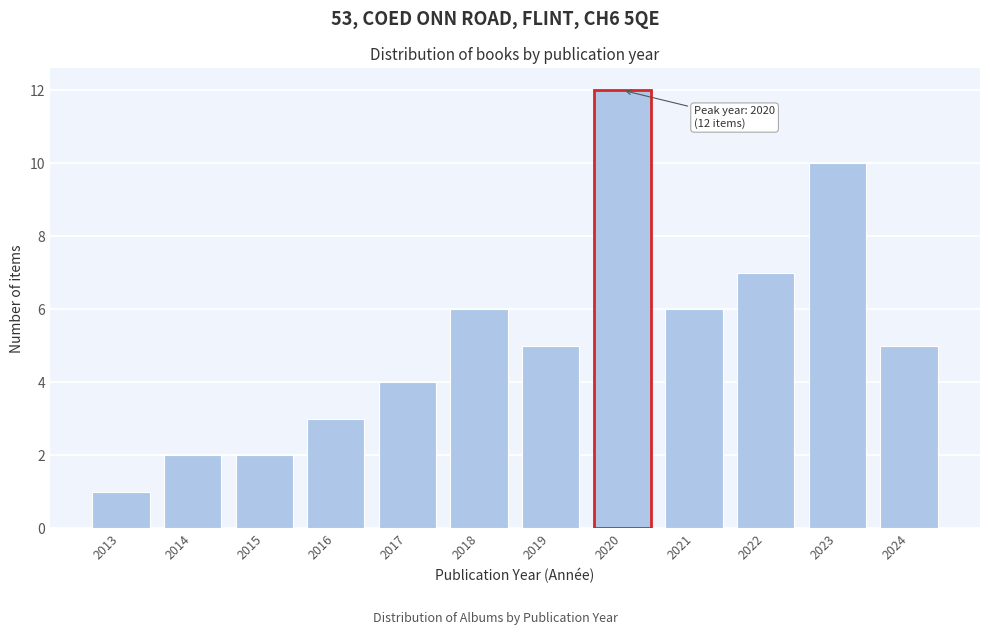

Reading left to right, transcribe all the data shown in this chart.

1	2	2	3	4	6	5	12	6	7	10	5